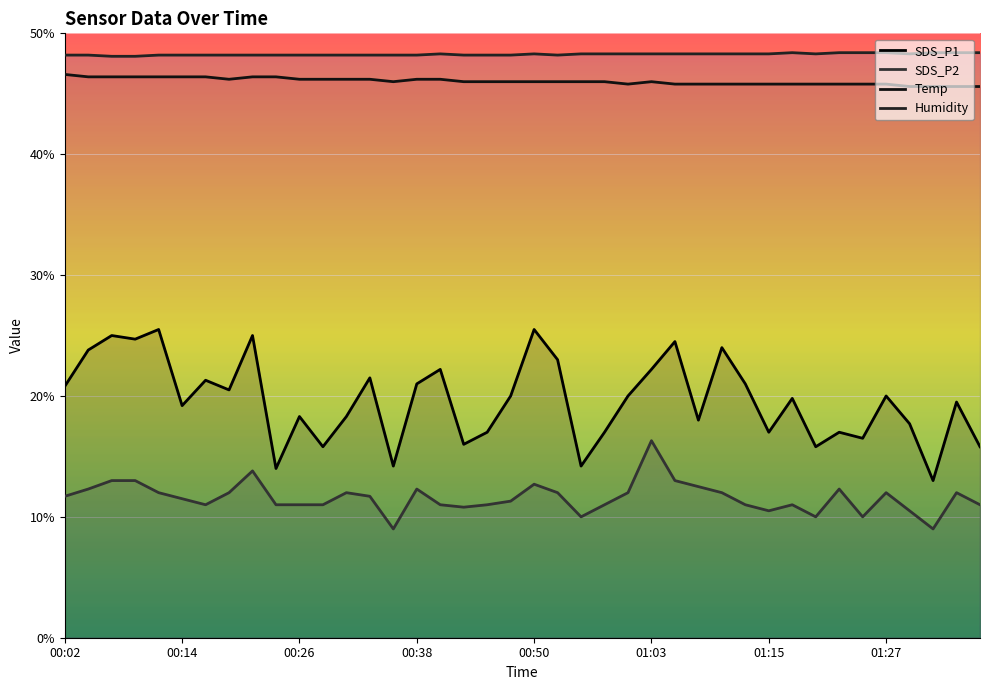

Which category has the highest value in the SDS_P1 series?

00:11